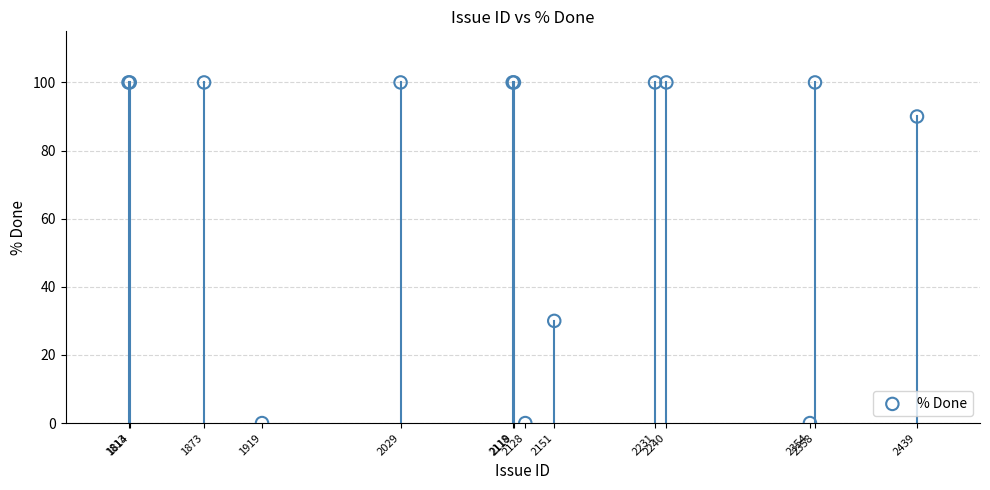

What Y value in the scatter plot is closest to 50?

30